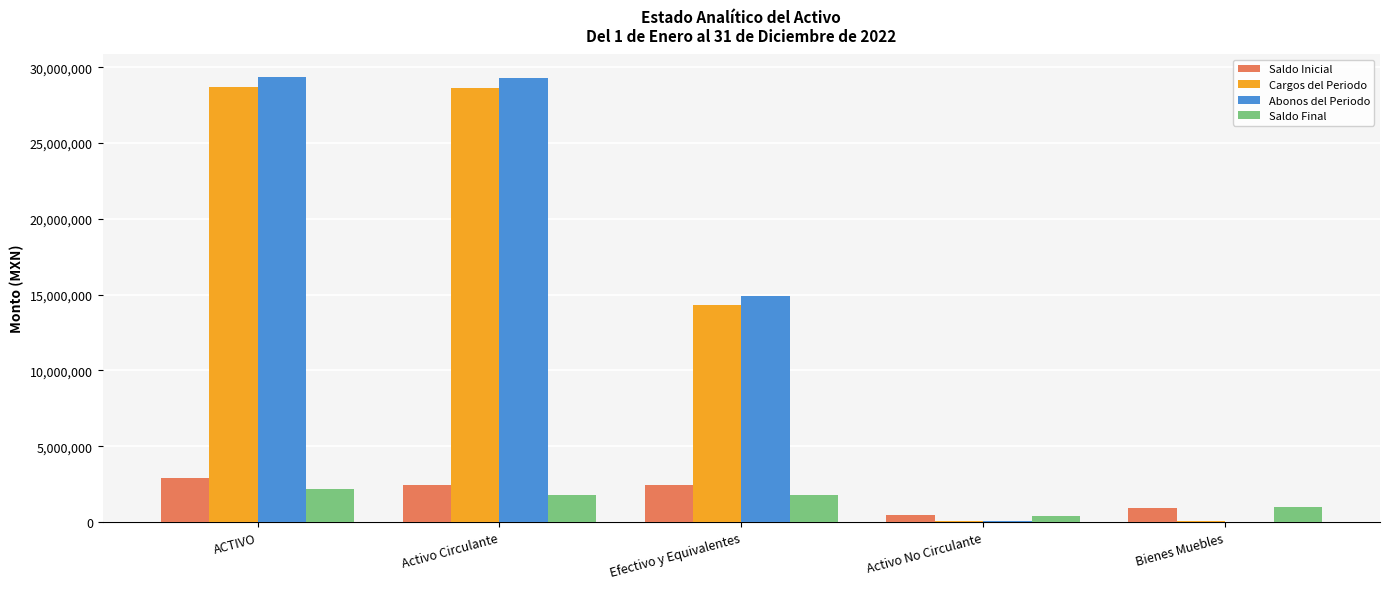

What is the sum of all Cargos del Periodo values?

71685990.0